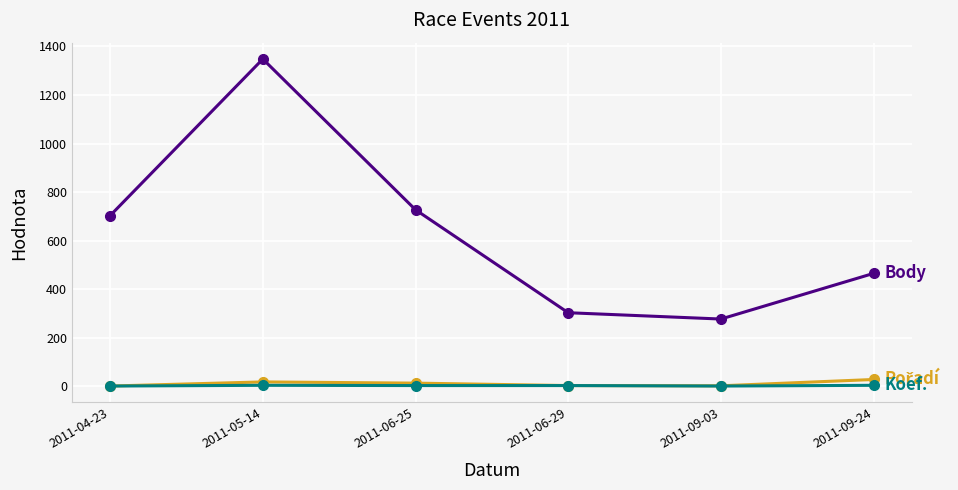

How many lines are shown in the chart?

3